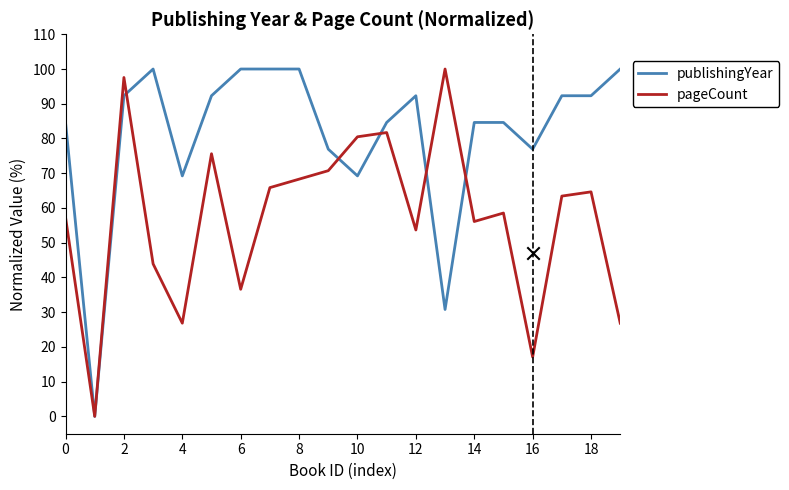

Which series contains the lowest Y value?

publishingYear